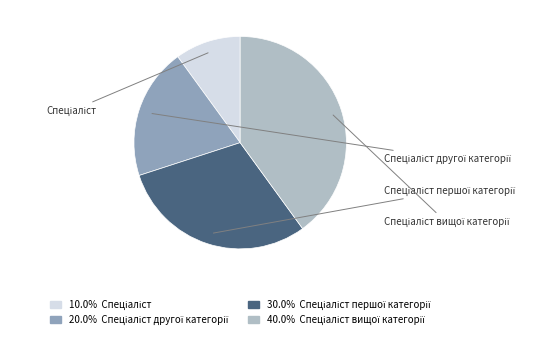

How many segments does this pie chart have?

4